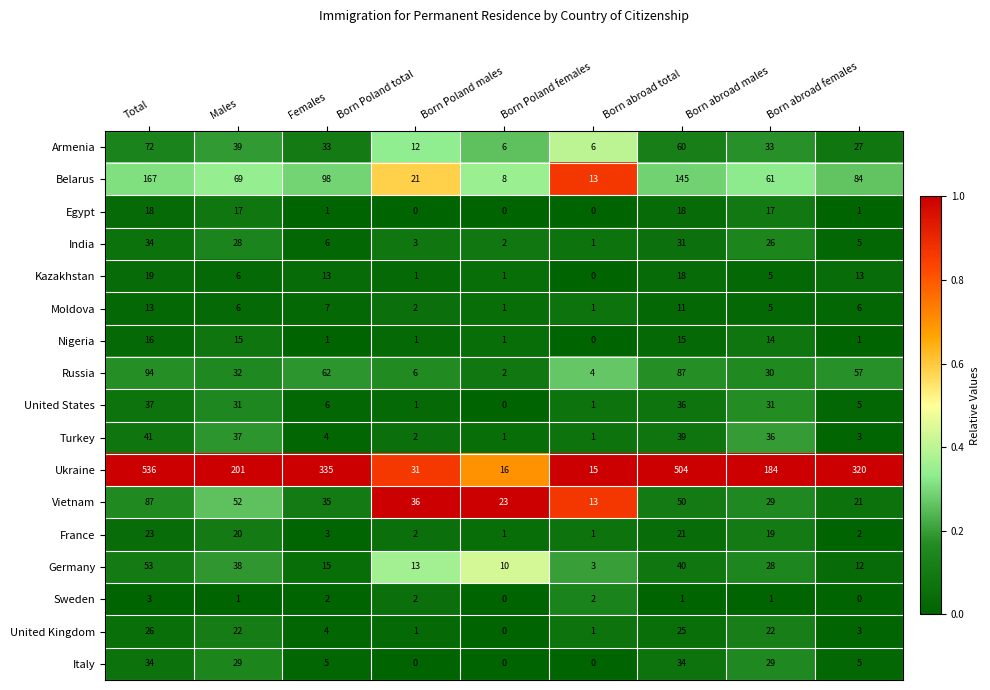

What is the total value across all series at Females?

630